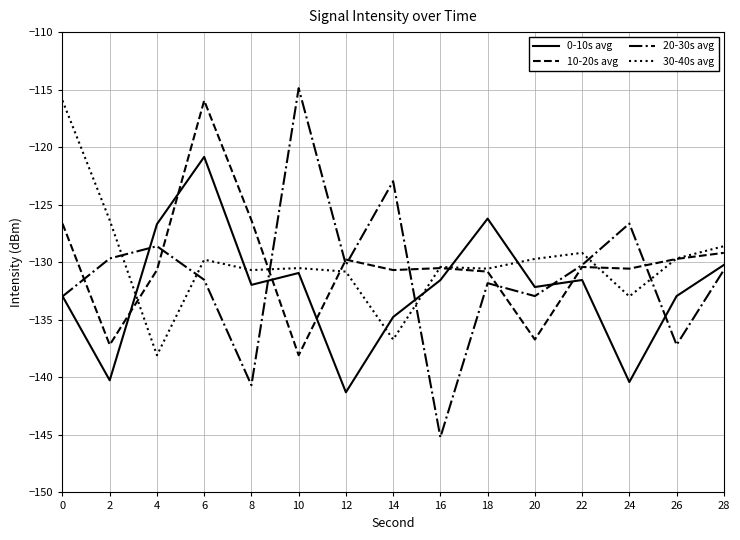

The value of 10-20s avg at 24 is -179.7. True or false?

False